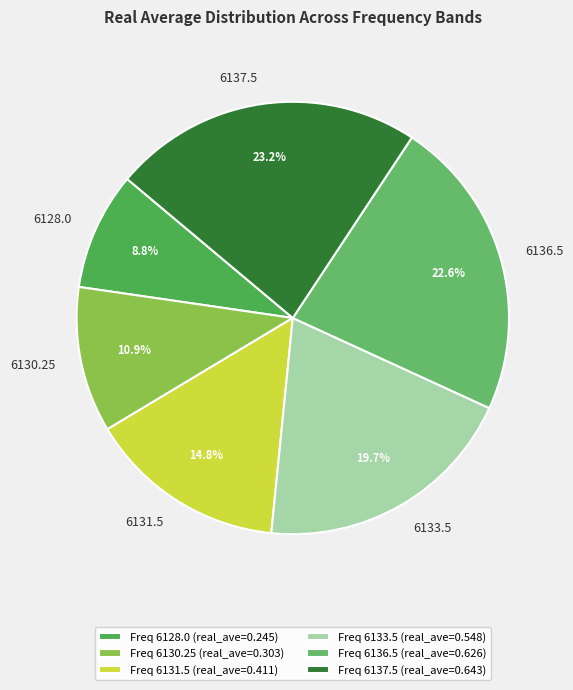

Rank the categories by value from lowest to highest.

6128.0, 6130.25, 6131.5, 6133.5, 6136.5, 6137.5